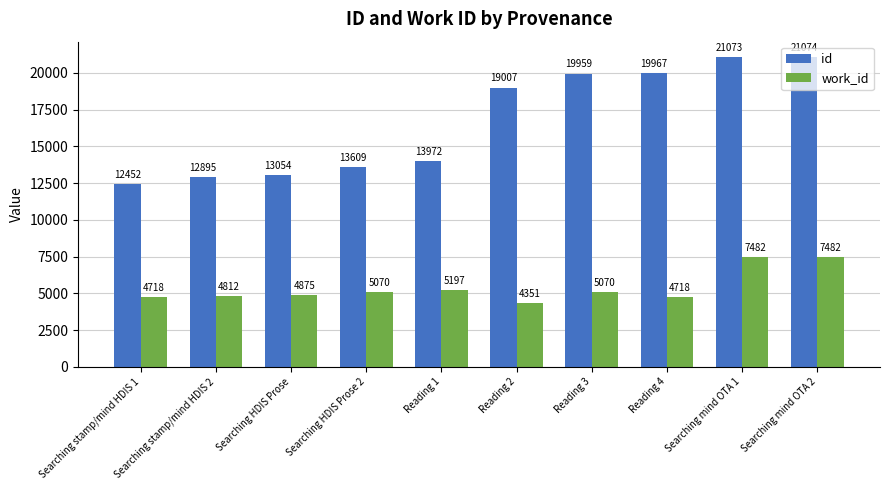

The id series shows 22968 at Searching stamp/mind HDIS 2. True or false?

False